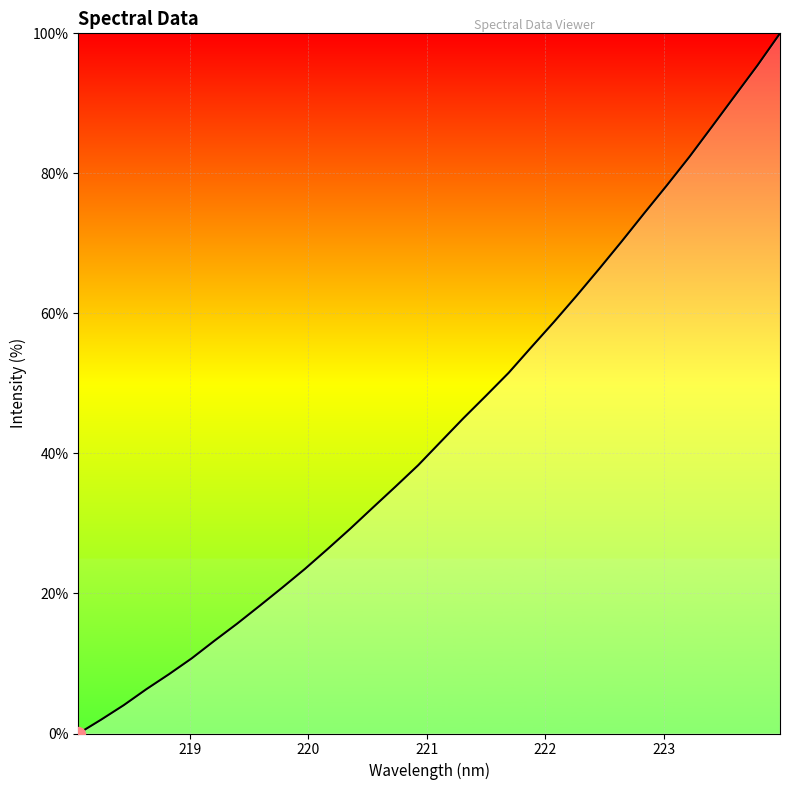

What is the greatest value displayed?

100.0